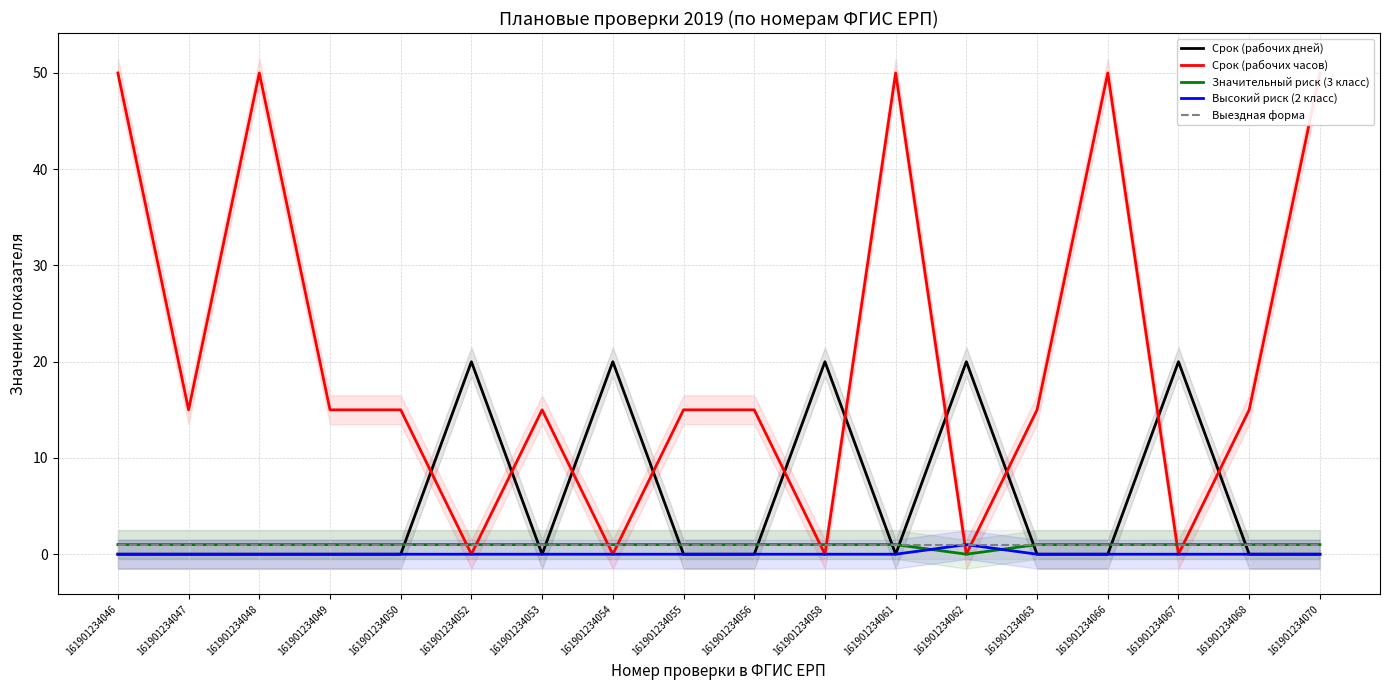

Where is Срок (рабочих дней) nearest to the value 10?

161901234046